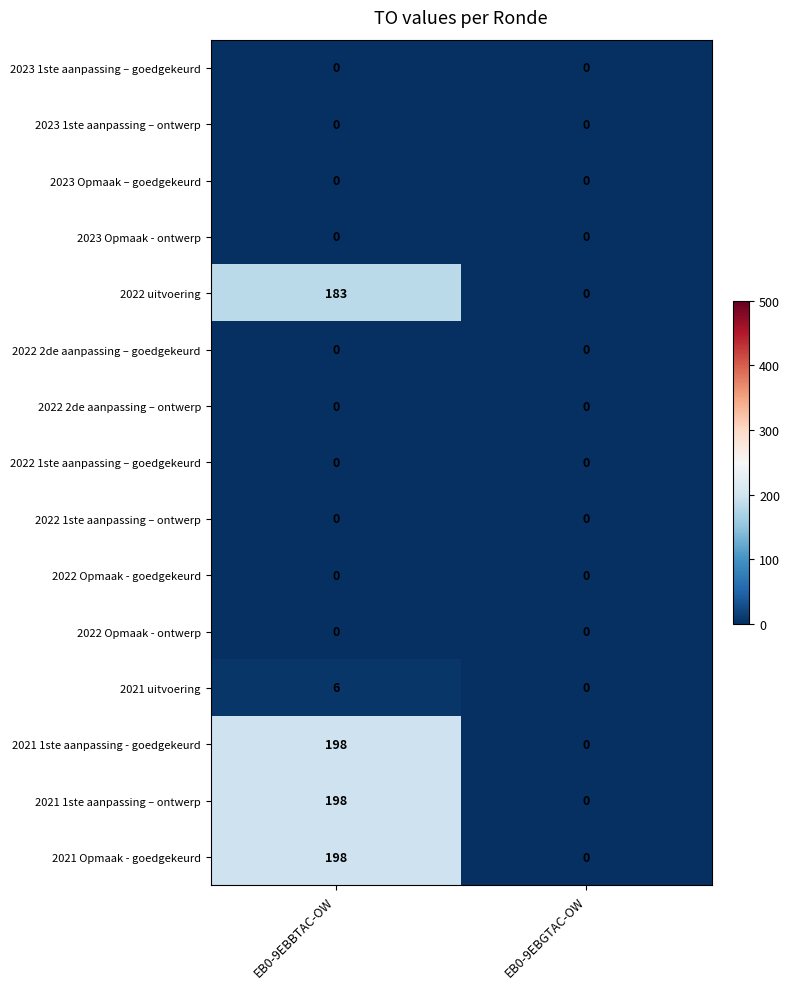

True or false: 2022 2de aanpassing – ontwerp has a value of 0 at EB0-9EBBTAC-OW.

True